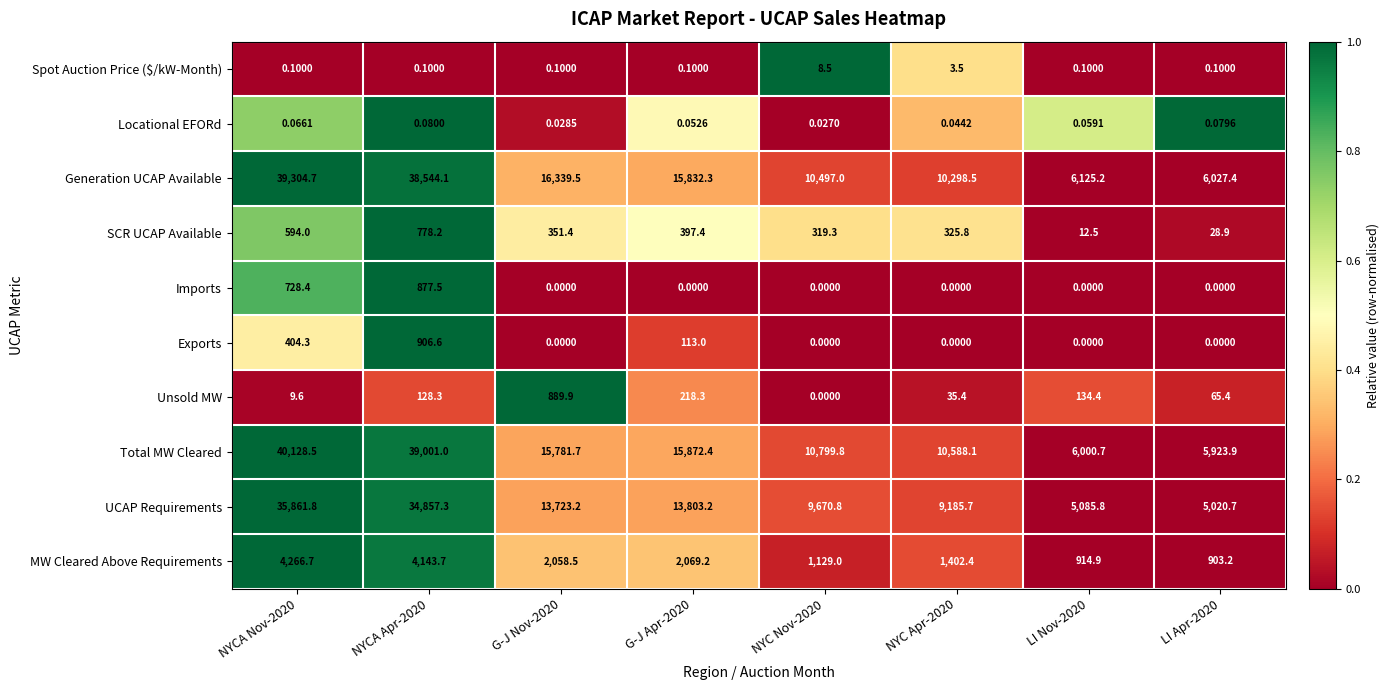

Which series changed the most between NYCA Apr-2020 and G-J Nov-2020?

Total MW Cleared